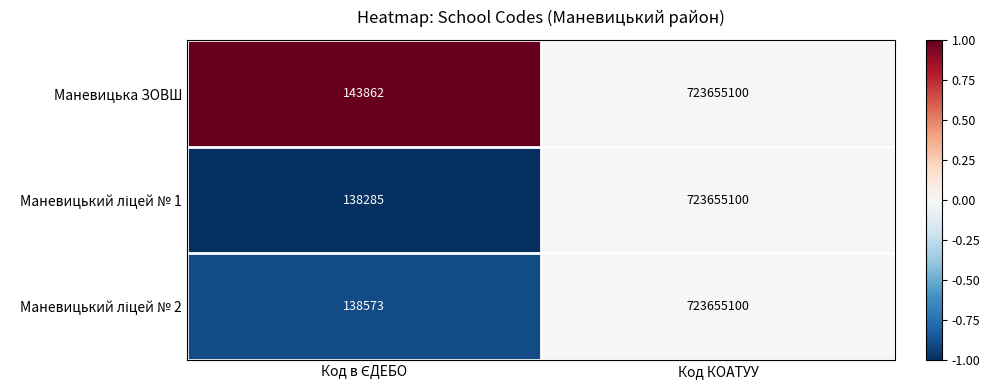

Read the Маневицька ЗОВШ value at Код КОАТУУ, to the nearest 50.

723655100